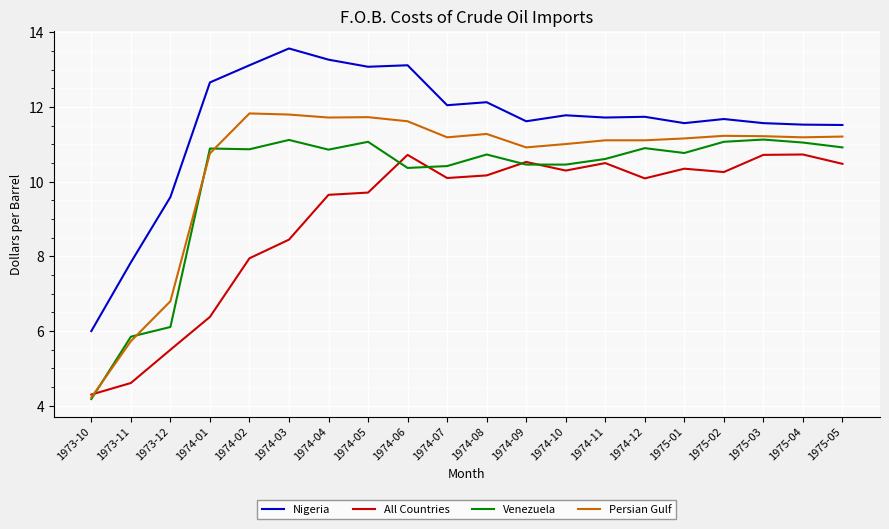

What is the difference between the highest and lowest values at 1973-11?

3.2